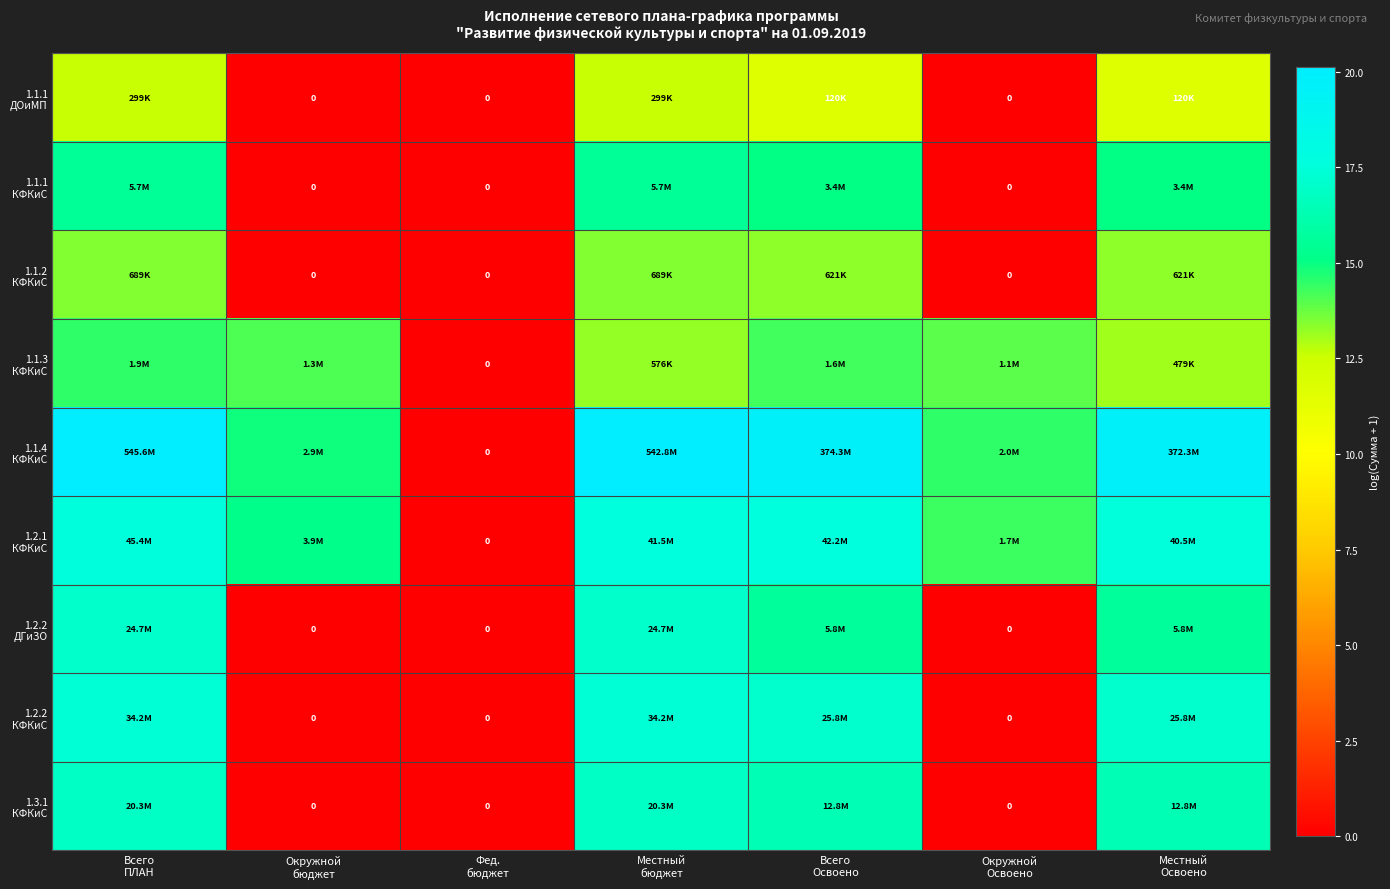

Which series has the largest total across all categories?

1.1.4 КФКиС